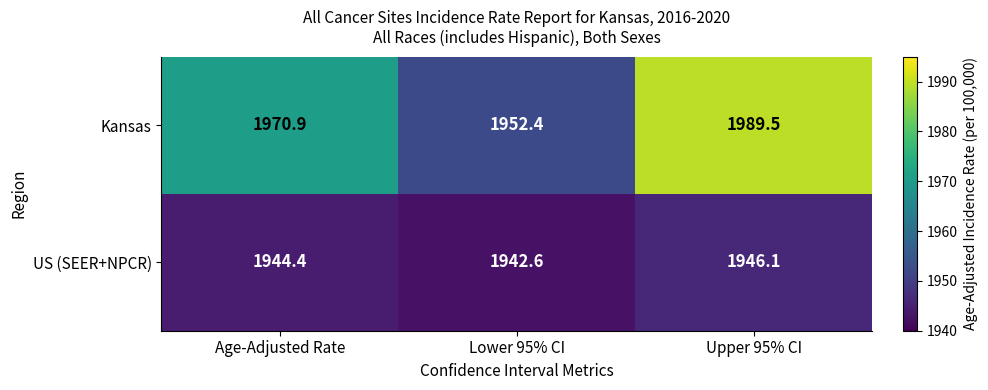

How many data points does each series have?

3